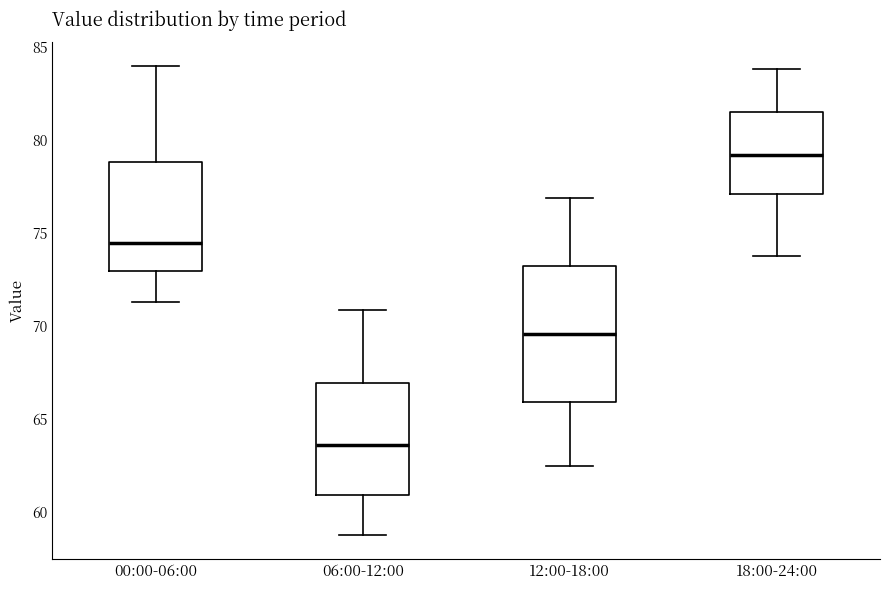

Reading left to right, read every box against the y-axis: the position of its median line, the range the box covers, and the ends of its whiskers. The values are not printed on the chart, so give them approximately, as read against the axis.

00:00-06:00: median 74.5, box 73.0 to 79.0, whiskers 71.5 to 84.0
06:00-12:00: median 63.5, box 61.0 to 67.0, whiskers 59.0 to 71.0
12:00-18:00: median 69.5, box 66.0 to 73.0, whiskers 62.5 to 77.0
18:00-24:00: median 79.0, box 77.0 to 81.5, whiskers 74.0 to 84.0